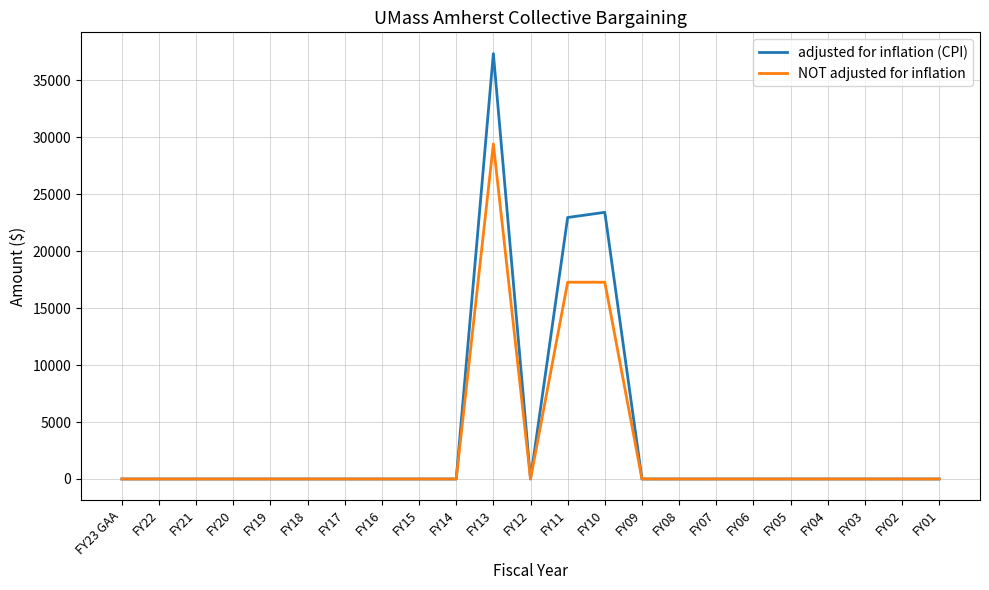

Rank the series by their maximum value, from lowest to highest.

NOT adjusted for inflation, adjusted for inflation (CPI)